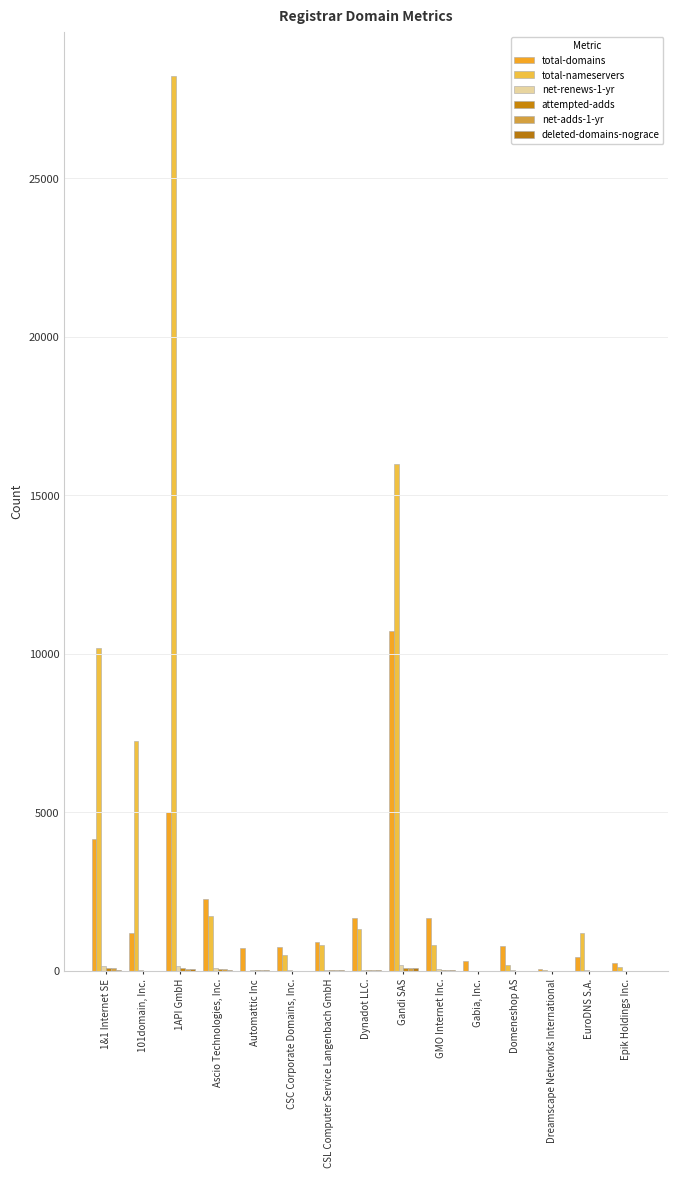

List the labels in order of net-adds-1-yr value, smallest first.

Dreamscape Networks International, Epik Holdings Inc., Domeneshop AS, EuroDNS S.A., Gabia, Inc., 101domain, Inc., CSC Corporate Domains, Inc., Automattic Inc, CSL Computer Service Langenbach GmbH, GMO Internet Inc., Dynadot LLC., Ascio Technologies, Inc., 1API GmbH, 1&1 Internet SE, Gandi SAS